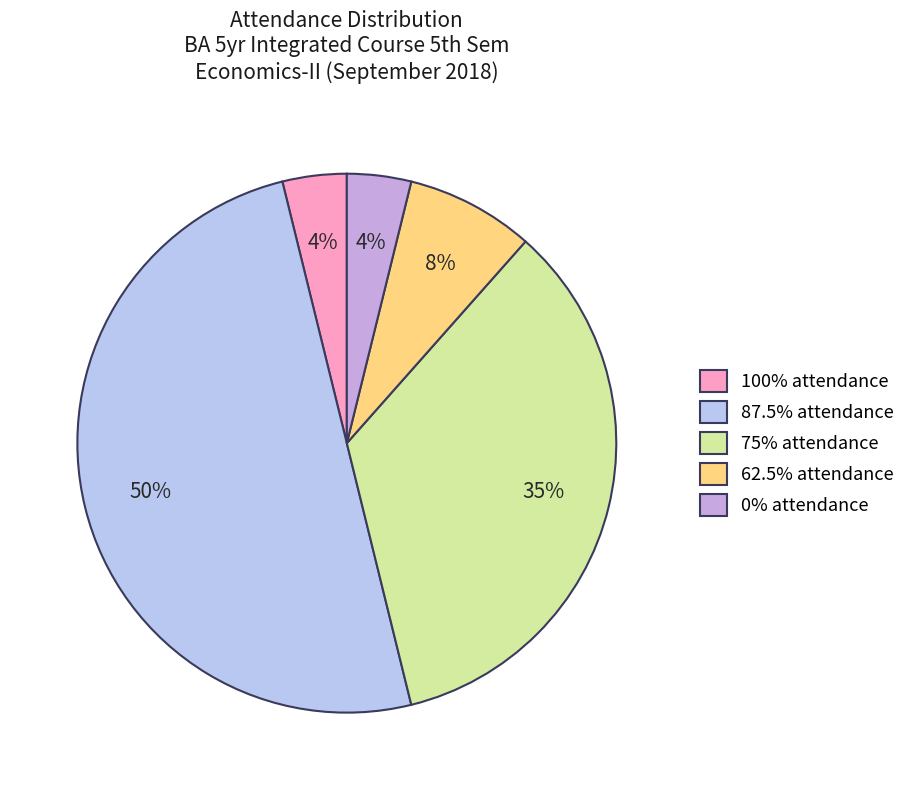

To the nearest percent, what is the difference between the largest and smallest slice percentages?

46%